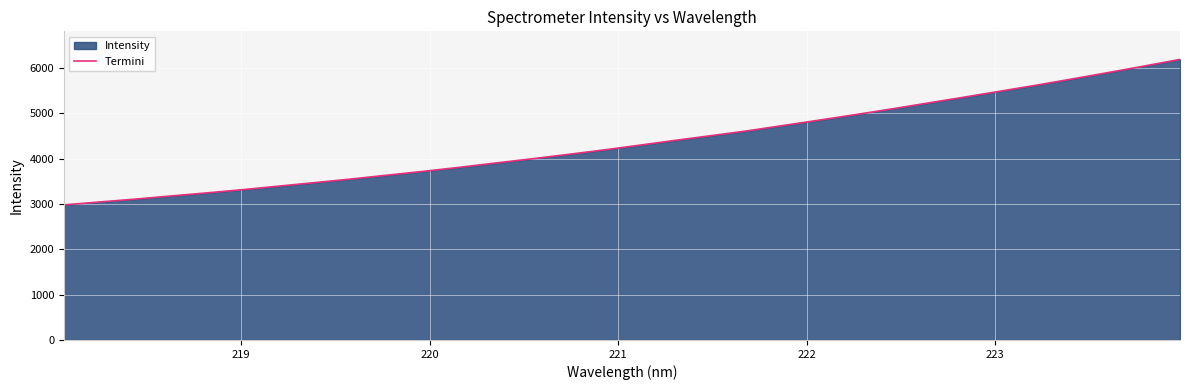

What is the smallest value displayed?

2980.6